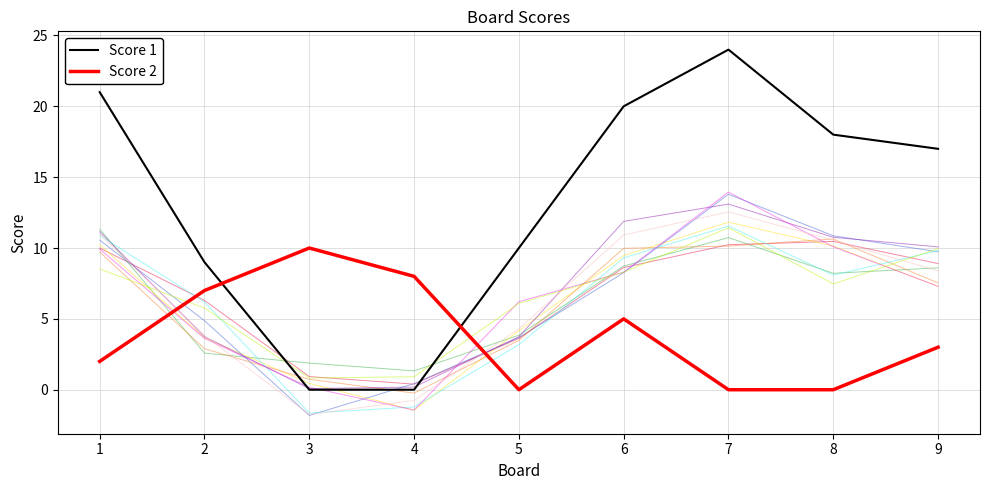

Reading right to left, list all the values displayed in this chart.

Score 1: 9=17	8=18	7=24	6=20	5=10	4=0	3=0	2=9	1=21
Score 2: 9=3	8=0	7=0	6=5	5=0	4=8	3=10	2=7	1=2